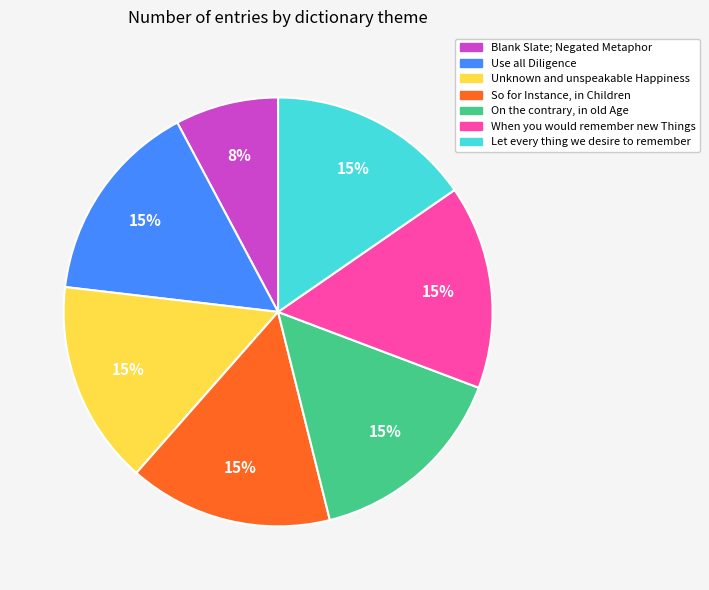

Approximately how many times larger is the value at On the contrary, in old Age compared to So for Instance, in Children?

1.0